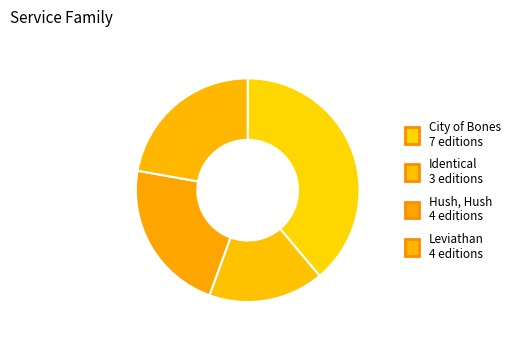

Count the number of slices in the pie.

4